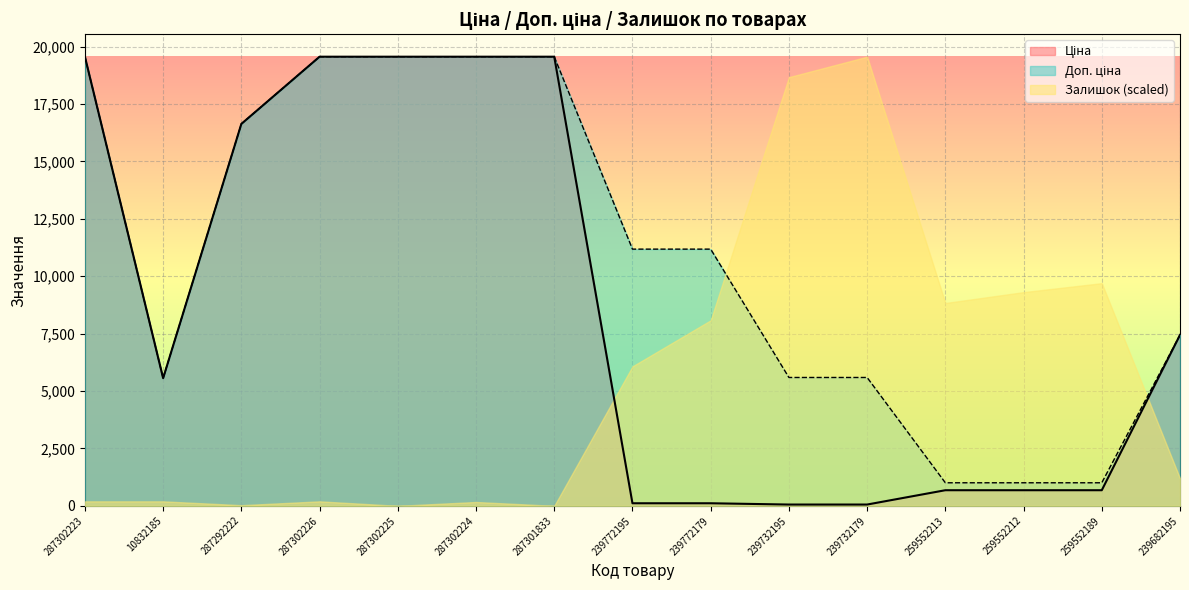

Rank the categories by Ціна value from lowest to highest.

239732195, 239732179, 239772195, 239772179, 259552213, 259552212, 259552189, 10832185, 239682195, 287292222, 287302223, 287302226, 287302225, 287302224, 287301833